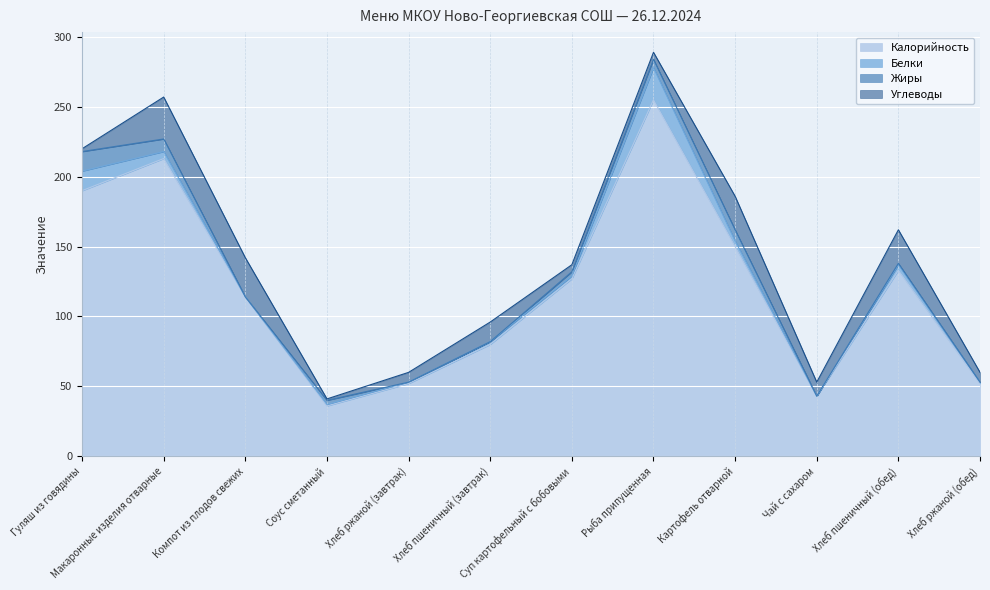

How many interior local peaks does the Углеводы series have?

4